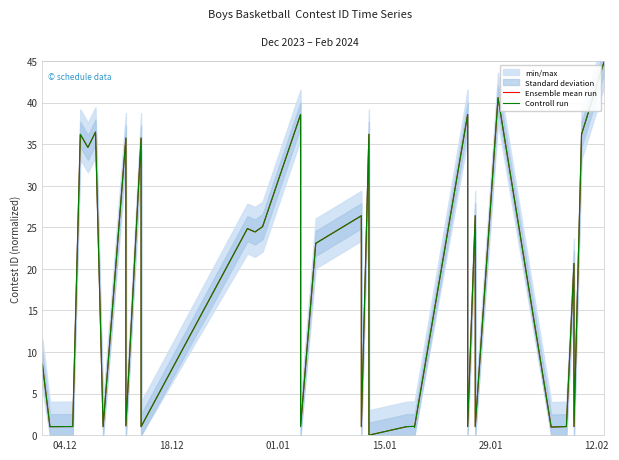

How many positive values does the Controll run series have?

35